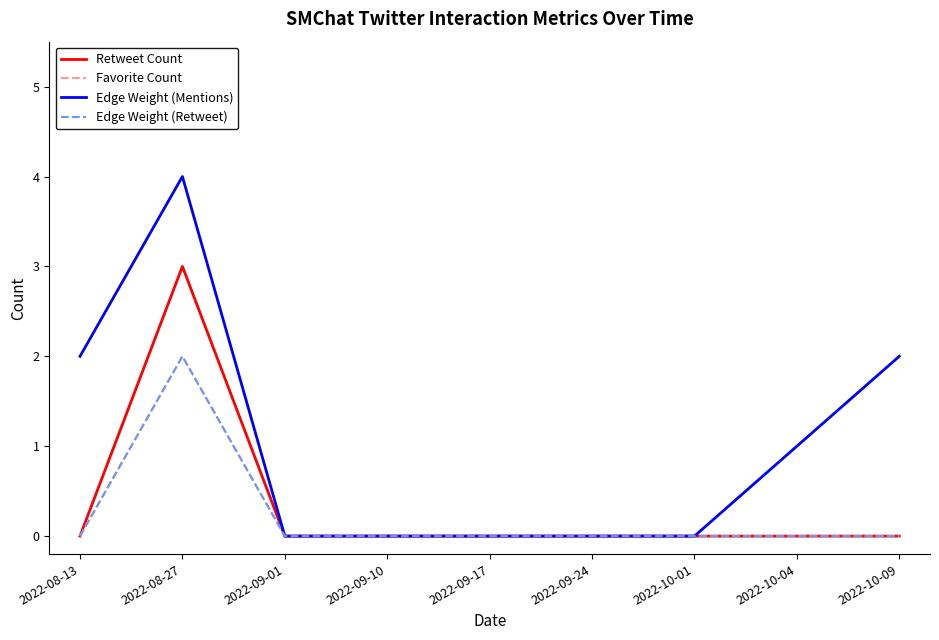

True or false: Edge Weight (Retweet) has more than 0 points higher than both neighbors.

True